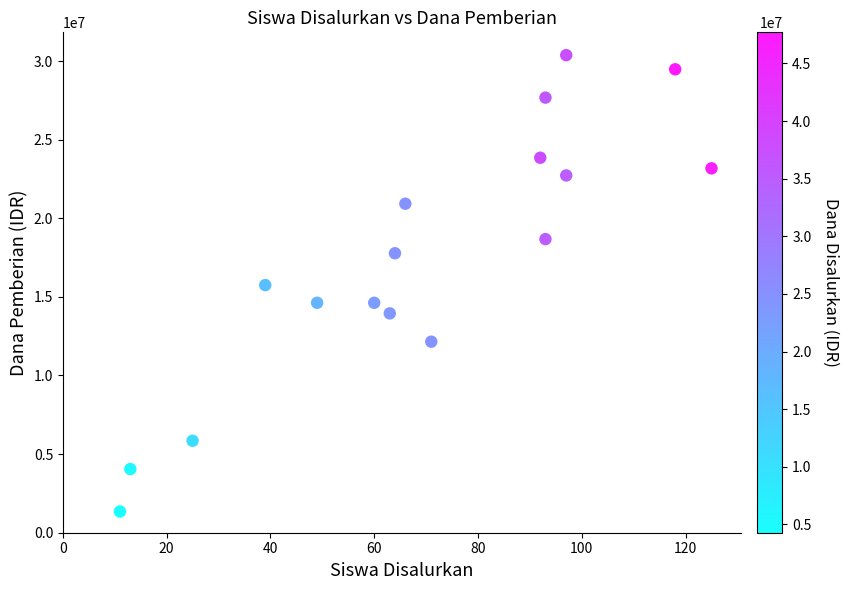

What is the range of X values (max minus min)?

114